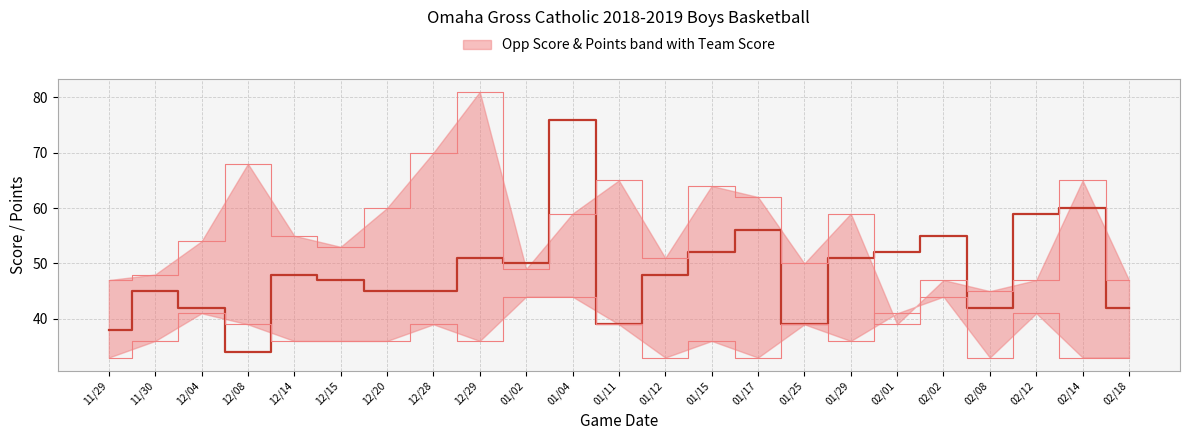

What is the greatest value displayed?

76